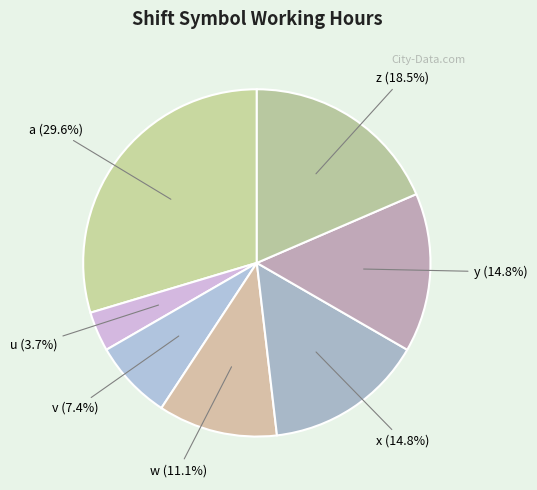

To the nearest percent, what portion does u represent?

4%